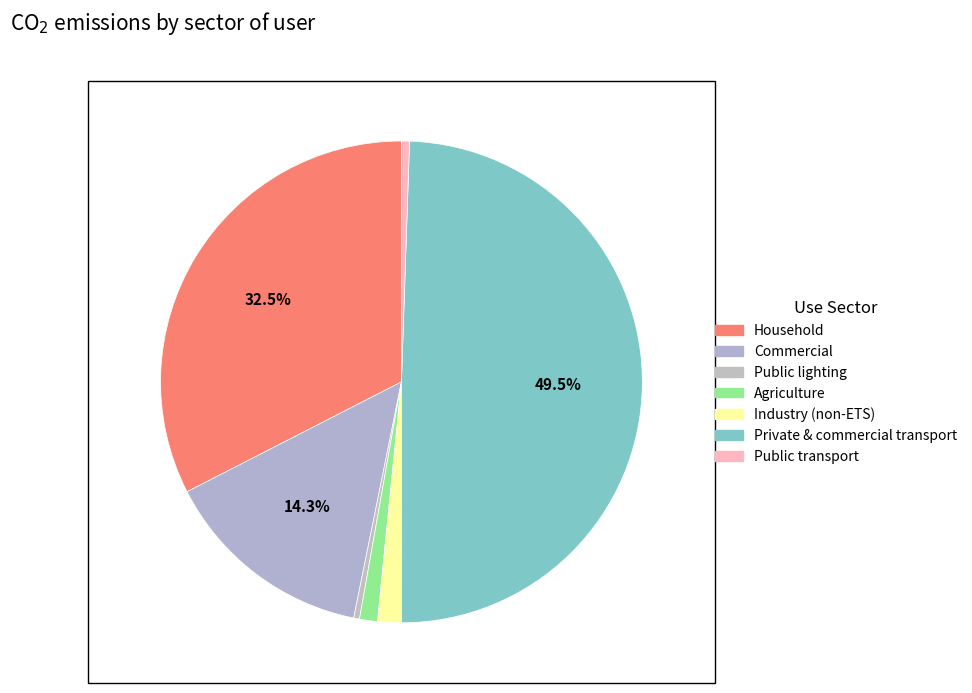

Count the number of slices in the pie.

7